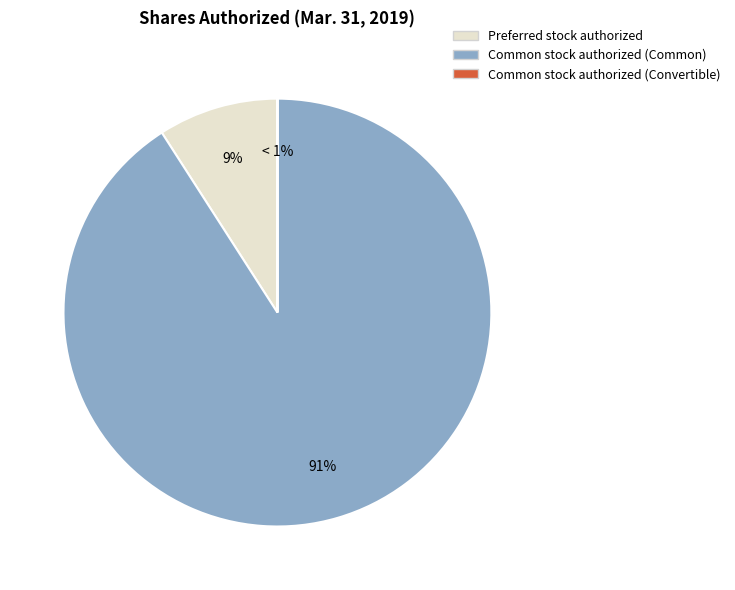

What is the total percentage of Preferred stock authorized and Common stock authorized (Common)?

100.0%